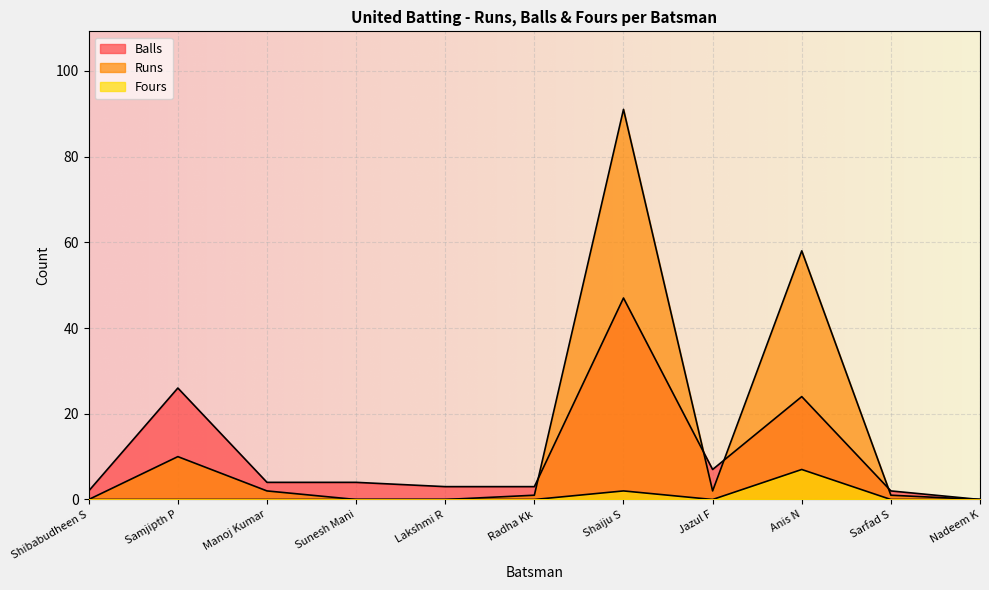

What is the sum of the Fours values at Nadeem K and Shaiju S?

2